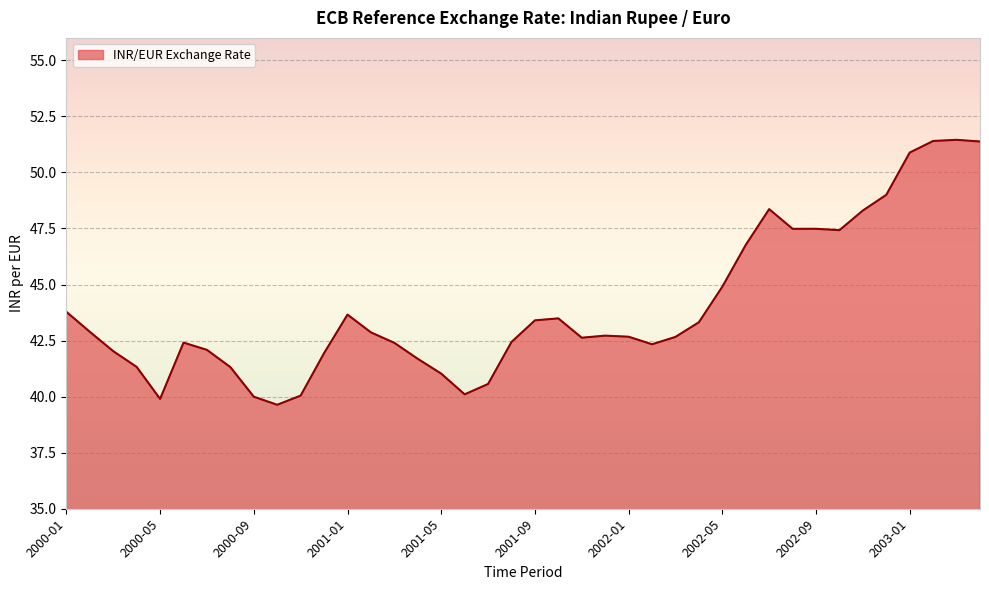

What is the maximum value shown in the chart?

51.5